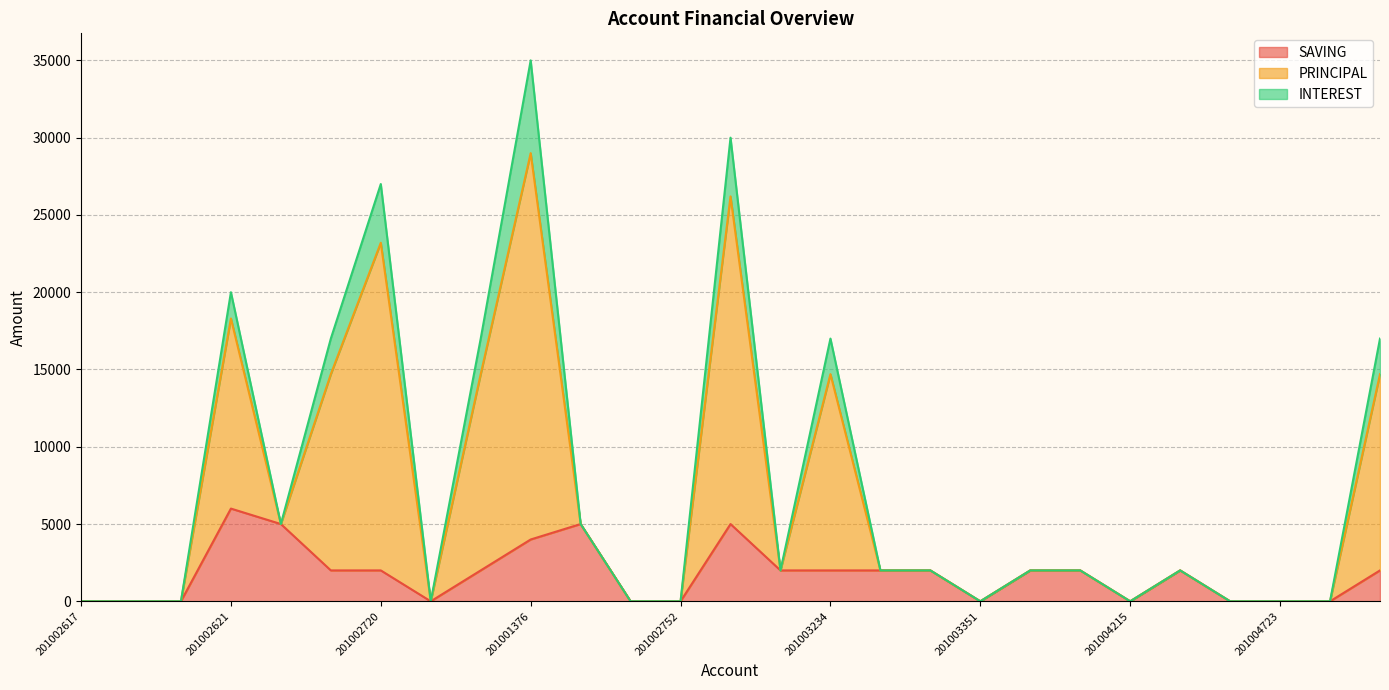

What position from the left is 201003402?

18